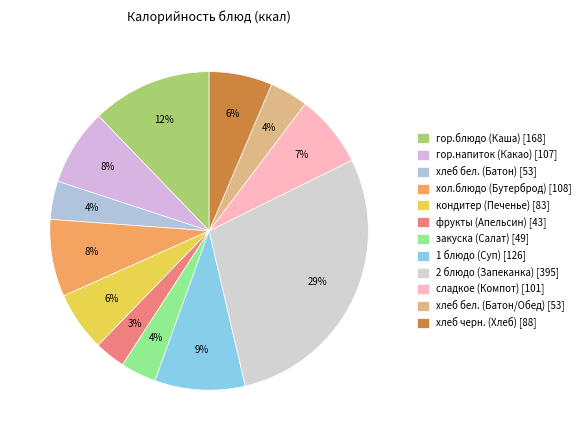

Does хлеб бел. (Батон/Обед) account for over 50% of the chart?

No